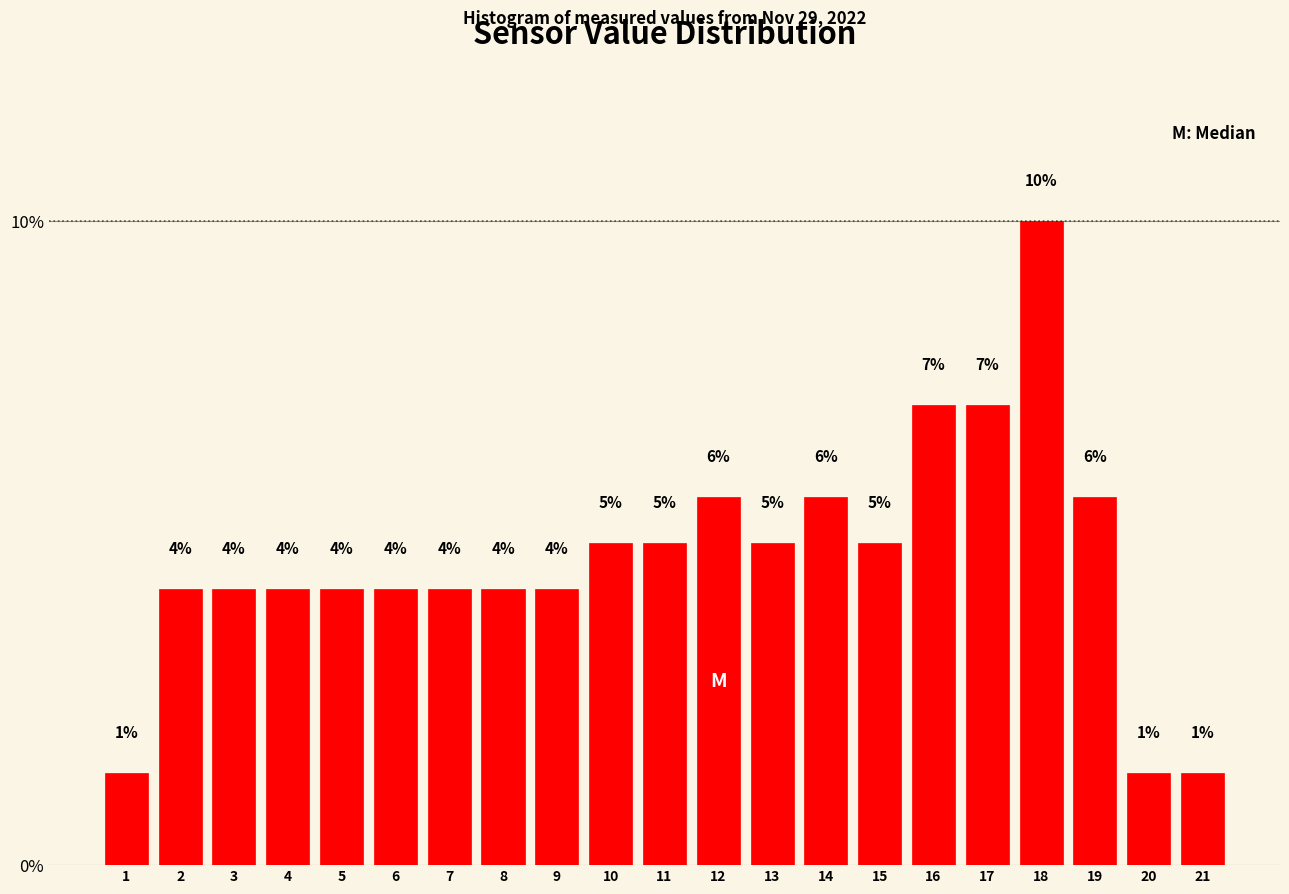

Are the bars horizontal?

No